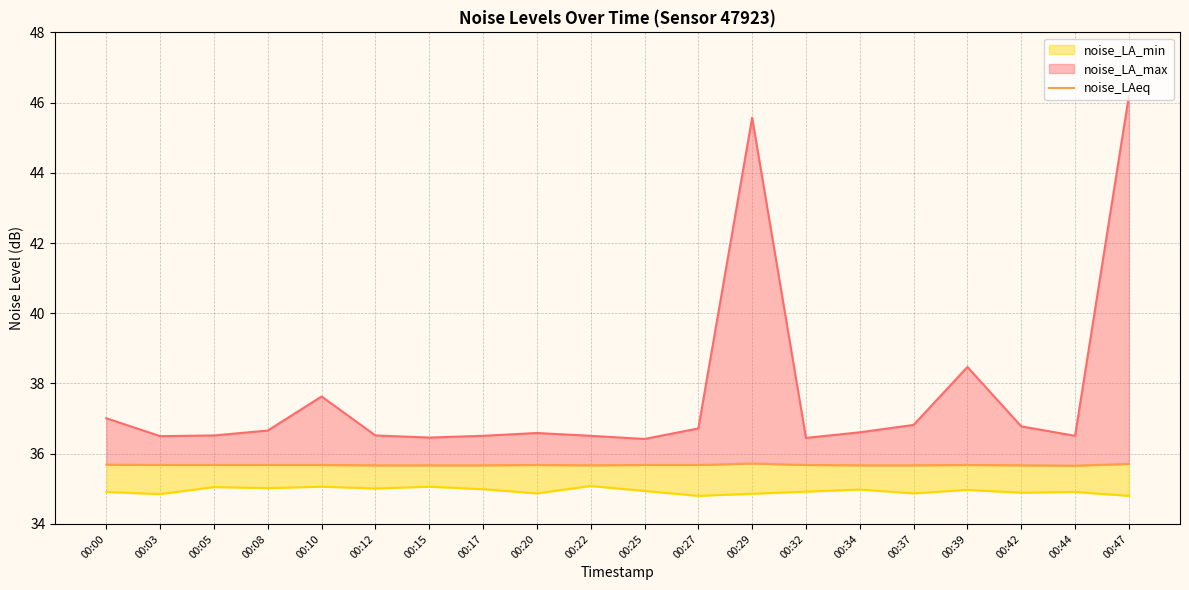

List the labels in order of value, smallest first.

00:44, 00:12, 00:15, 00:17, 00:22, 00:34, 00:37, 00:42, 00:03, 00:05, 00:08, 00:10, 00:20, 00:25, 00:27, 00:32, 00:39, 00:00, 00:47, 00:29